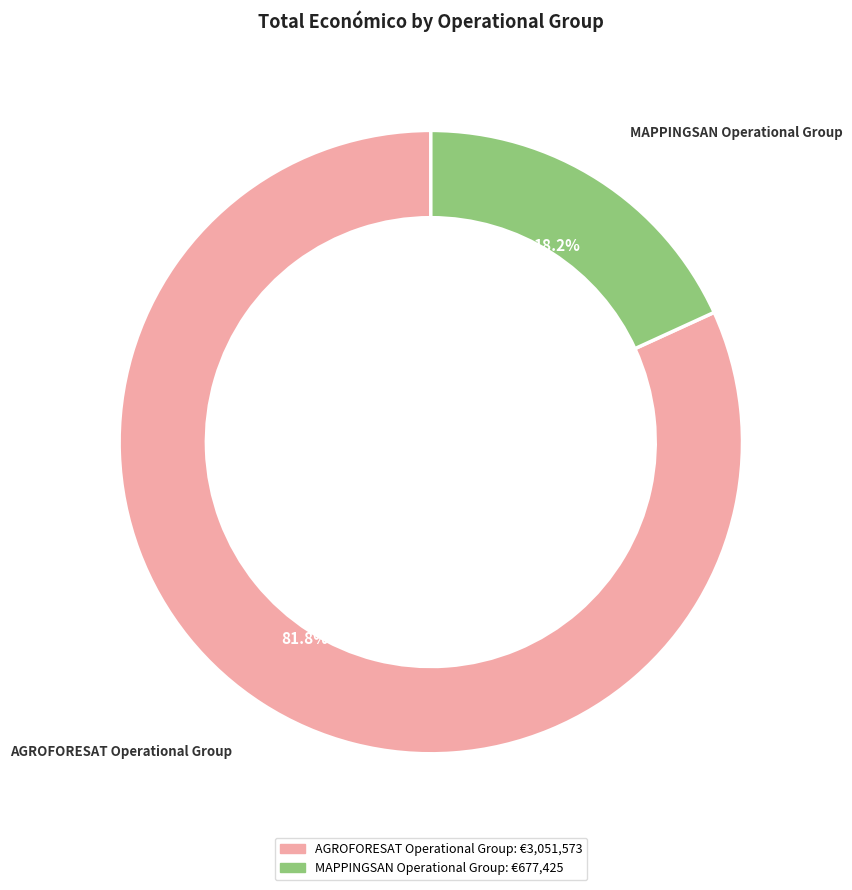

Combined, do AGROFORESAT Operational Group and MAPPINGSAN Operational Group account for over 50%?

Yes